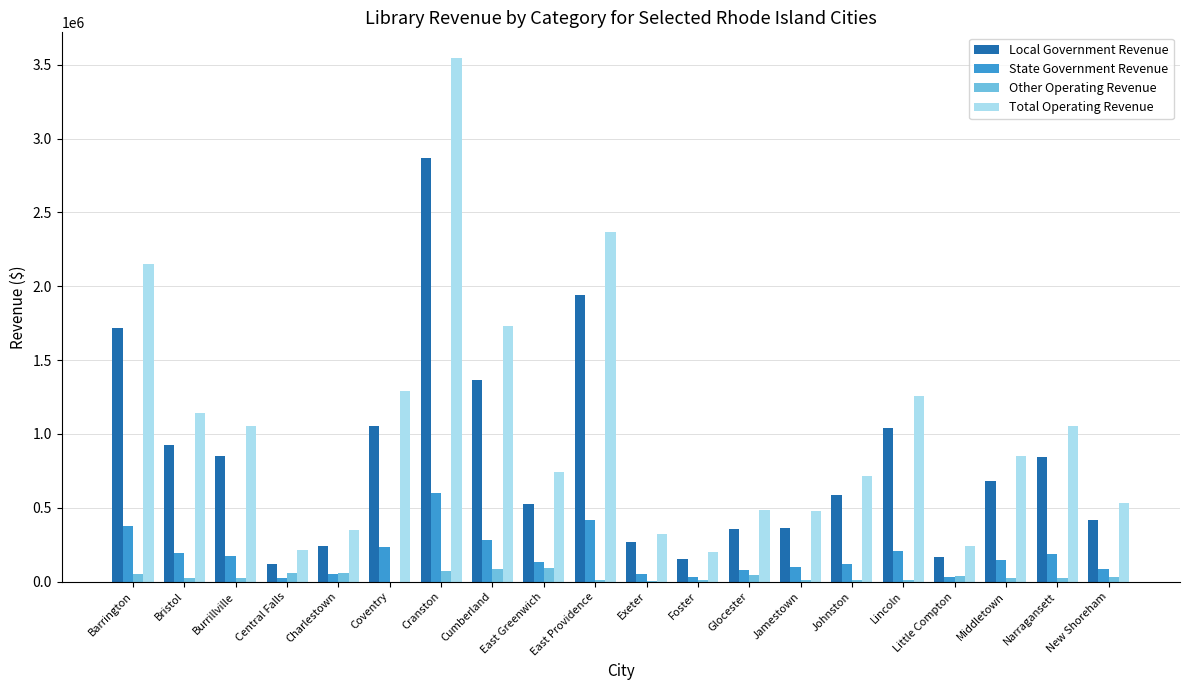

What is the maximum value for Other Operating Revenue?

88849